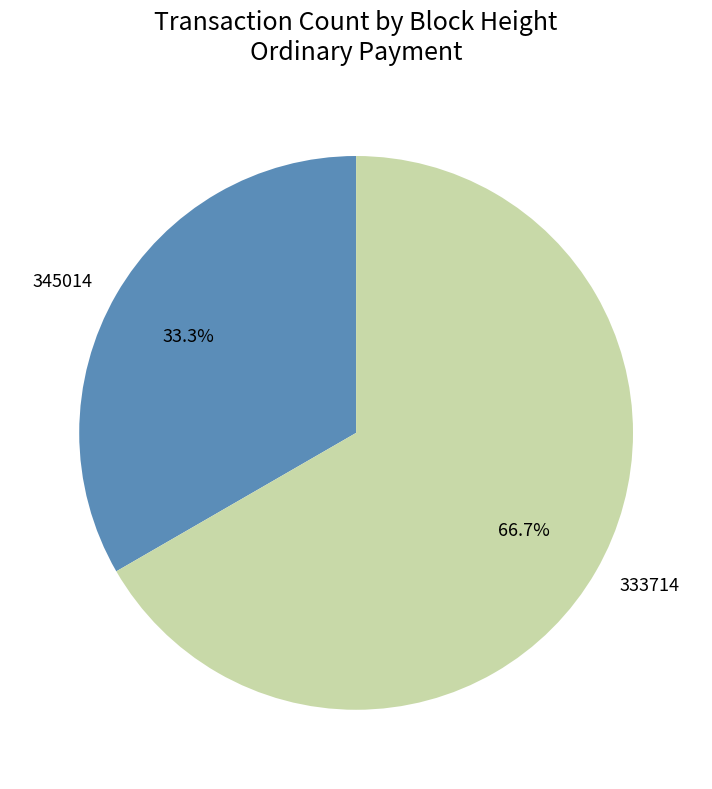

The 345014 slice represents 22% of the pie. True or false?

False